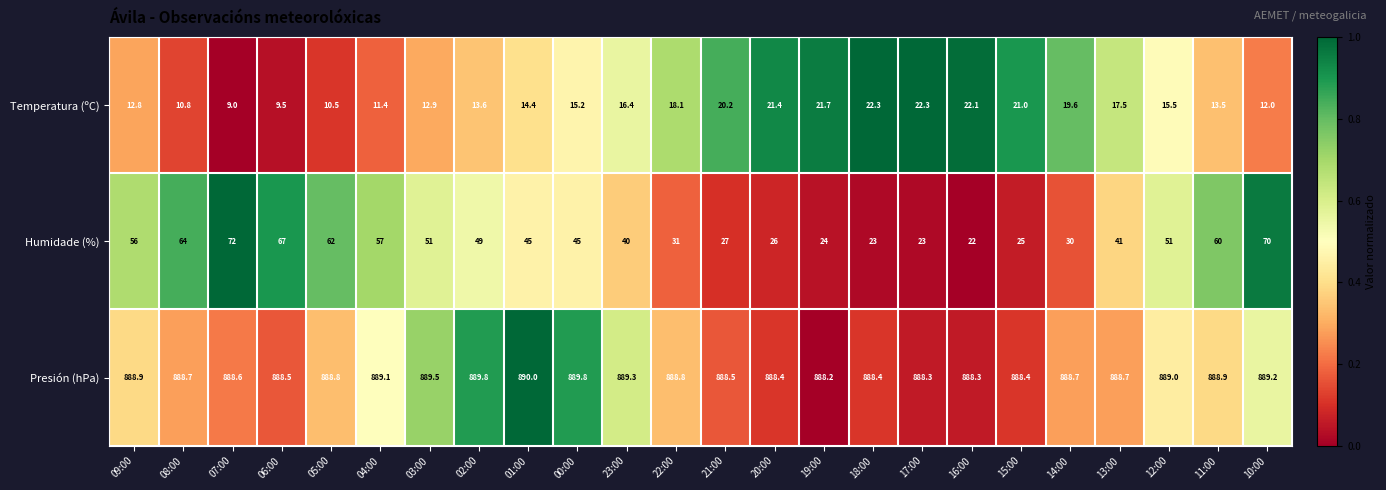

What is the maximum value shown in the chart?

890.0